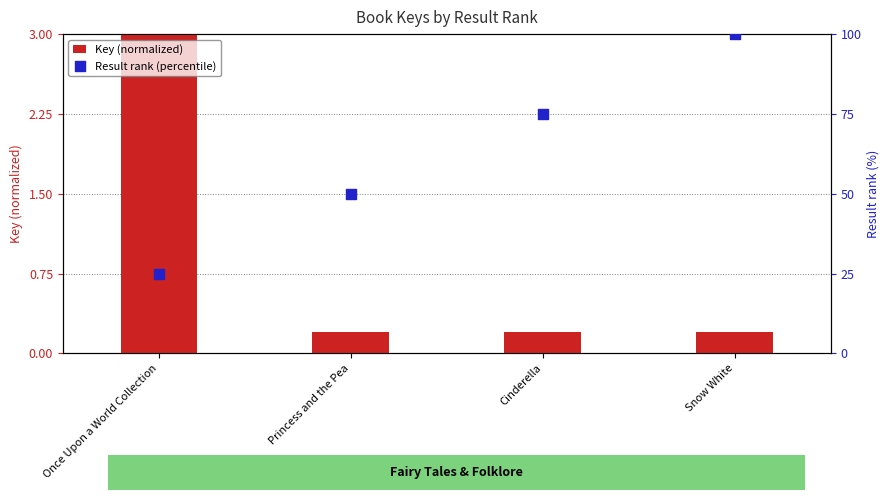

What are all the series names shown in the legend?

Key (normalized), Result rank (percentile)